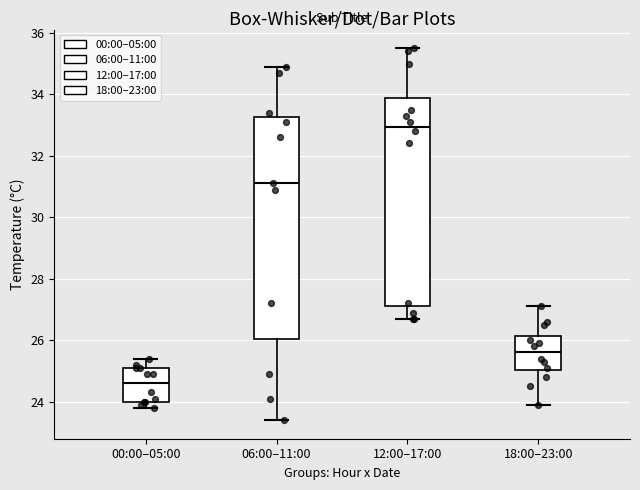

Reading left to right, read every box against the y-axis: the position of its median line, the range the box covers, and the ends of its whiskers. The values are not printed on the chart, so give them approximately, as read against the axis.

00:00–05:00: median 24.6, box 24.0 to 25.2, whiskers 23.8 to 25.4
06:00–11:00: median 31.2, box 26.0 to 33.2, whiskers 23.4 to 35.0
12:00–17:00: median 33.0, box 27.2 to 33.8, whiskers 26.8 to 35.6
18:00–23:00: median 25.6, box 25.0 to 26.2, whiskers 24.0 to 27.2